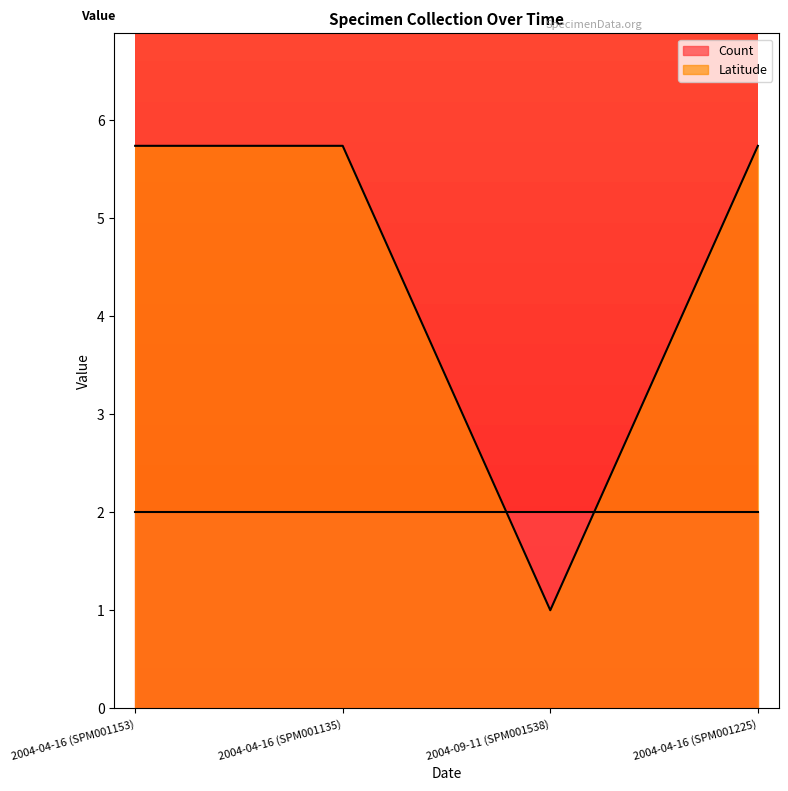

At which label does the data first exceed 5?

2004-04-16 (SPM001153)